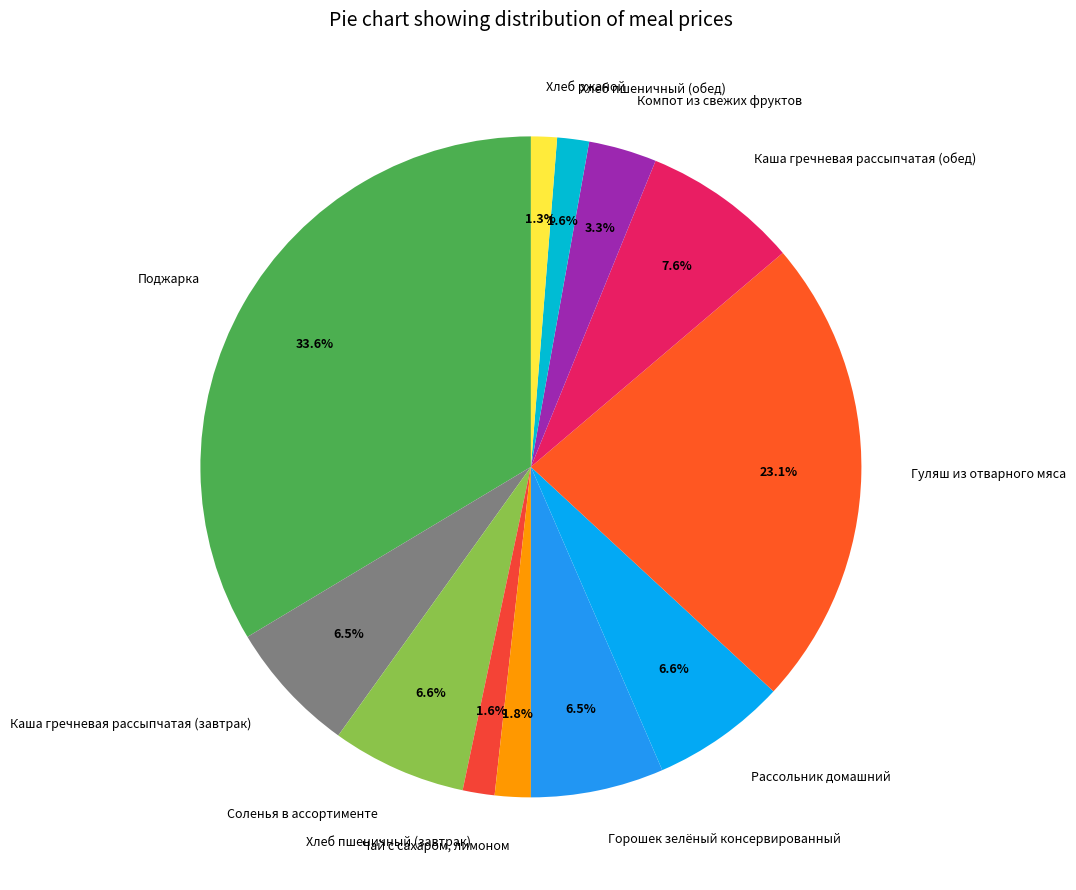

True or false: Хлеб пшеничный (завтрак) accounts for 14% of the total.

False